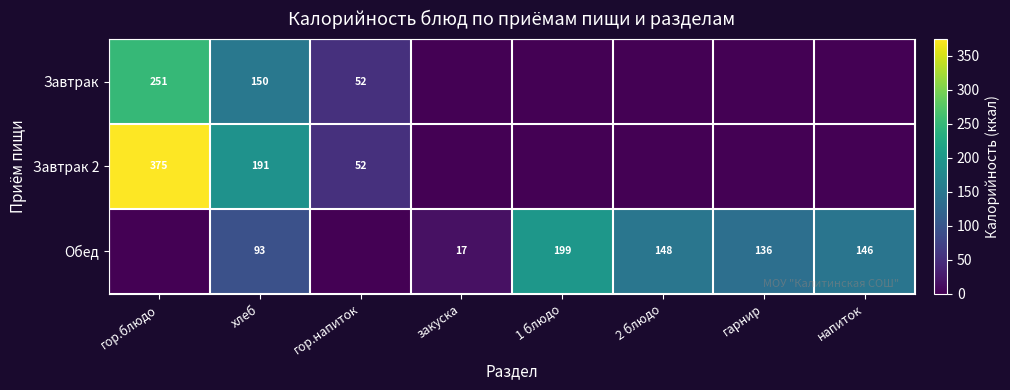

True or false: Обед has a value of 199 at 1 блюдо.

True